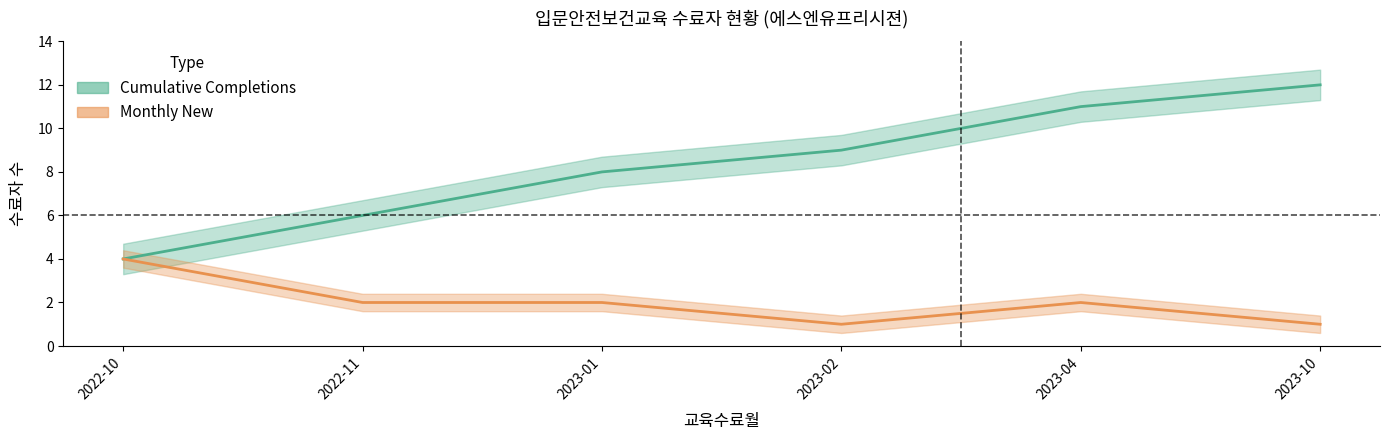

Rank the series by their average value, from highest to lowest.

Cumulative Completions, Monthly New